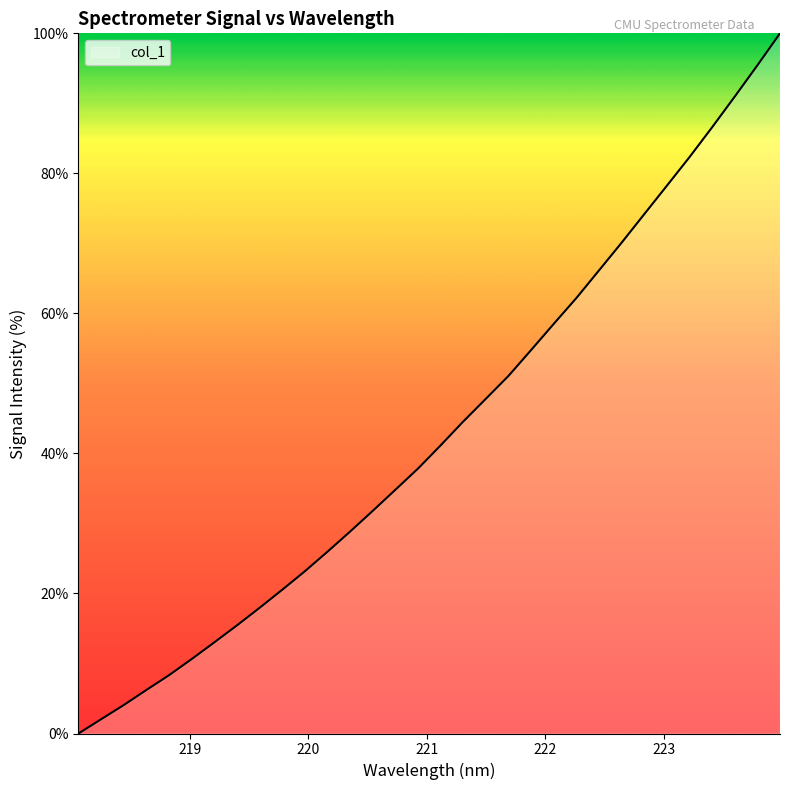

How many lines are shown in the chart?

1